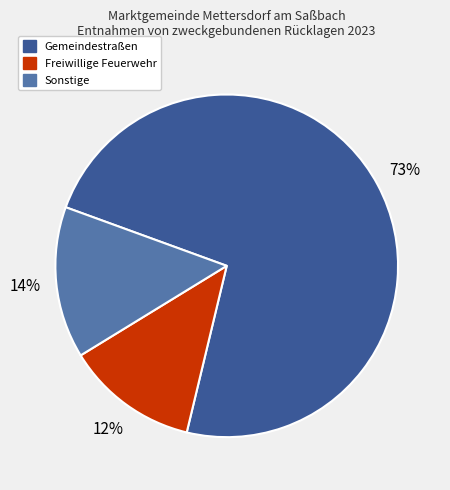

Is there any slice that represents more than half of the pie?

Yes